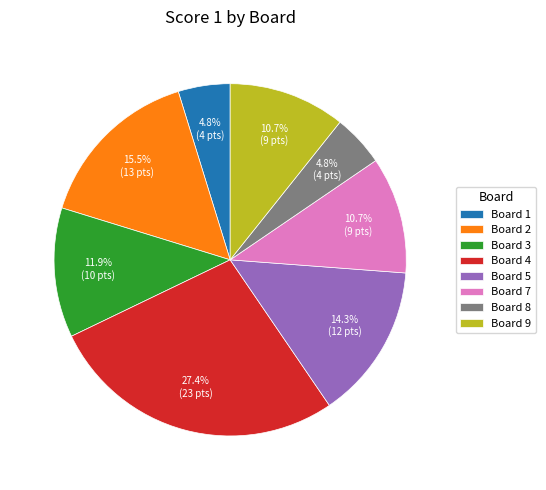

Between Board 8 and Board 2, which is larger?

Board 2